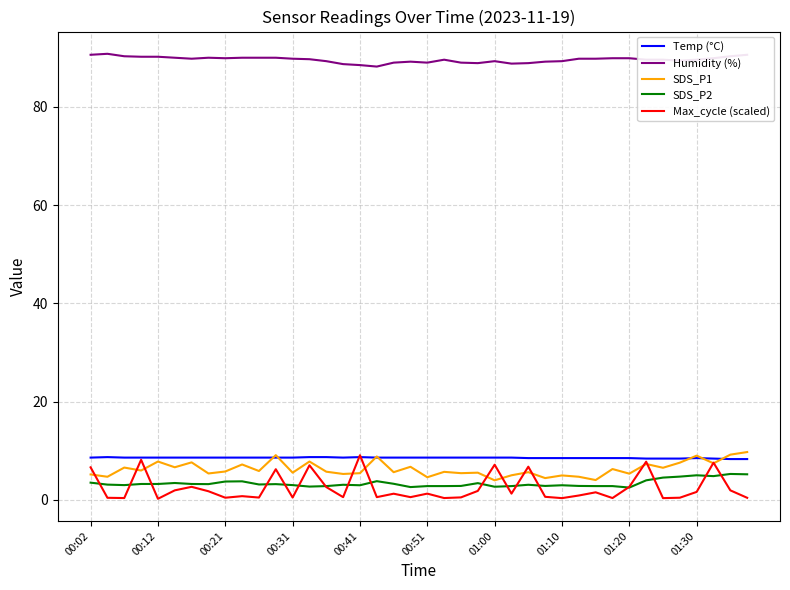

What is the maximum value for SDS_P1?

9.7